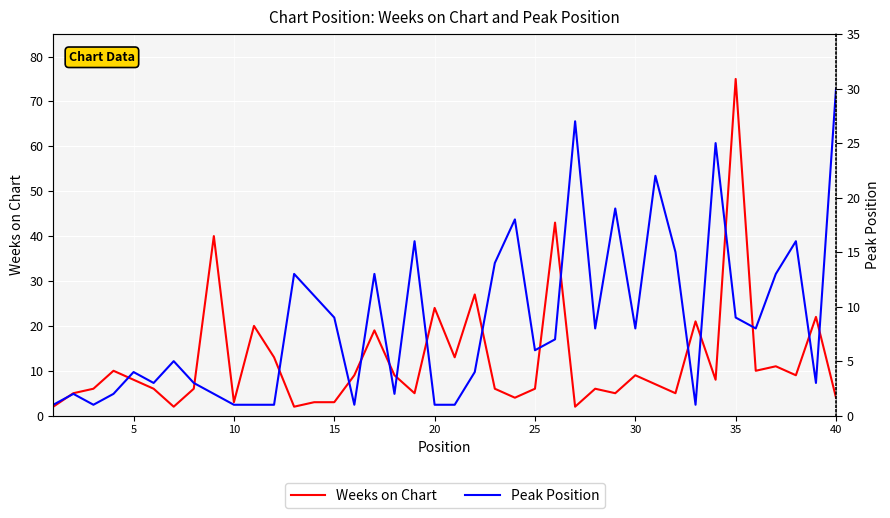

At how many categories does at least one series exceed 54?

1